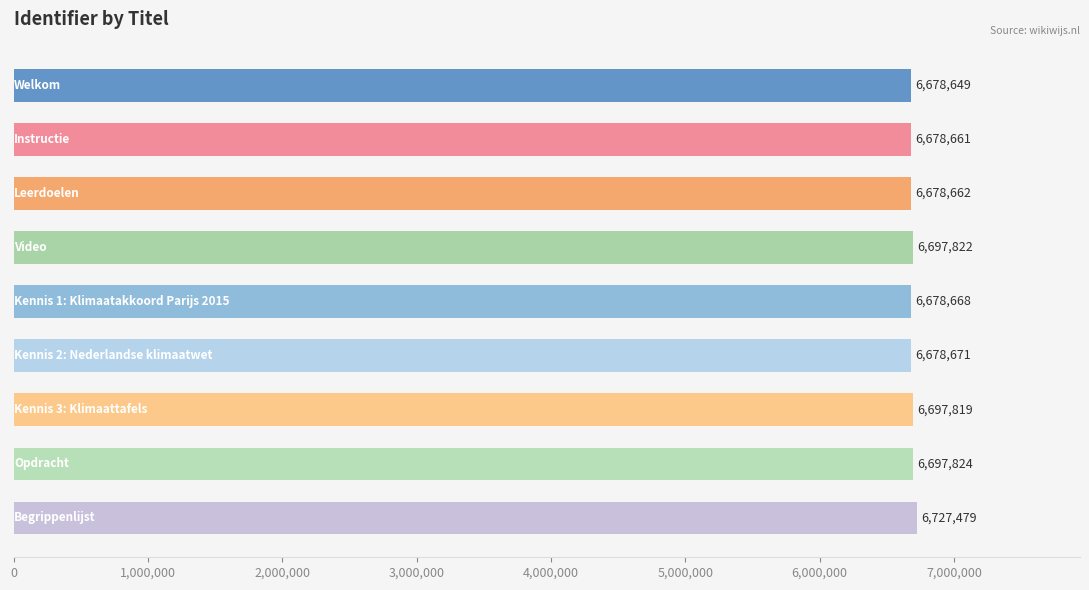

Reading top to bottom, transcribe all the data shown in this chart.

6678649	6678661	6678662	6697822	6678668	6678671	6697819	6697824	6727479